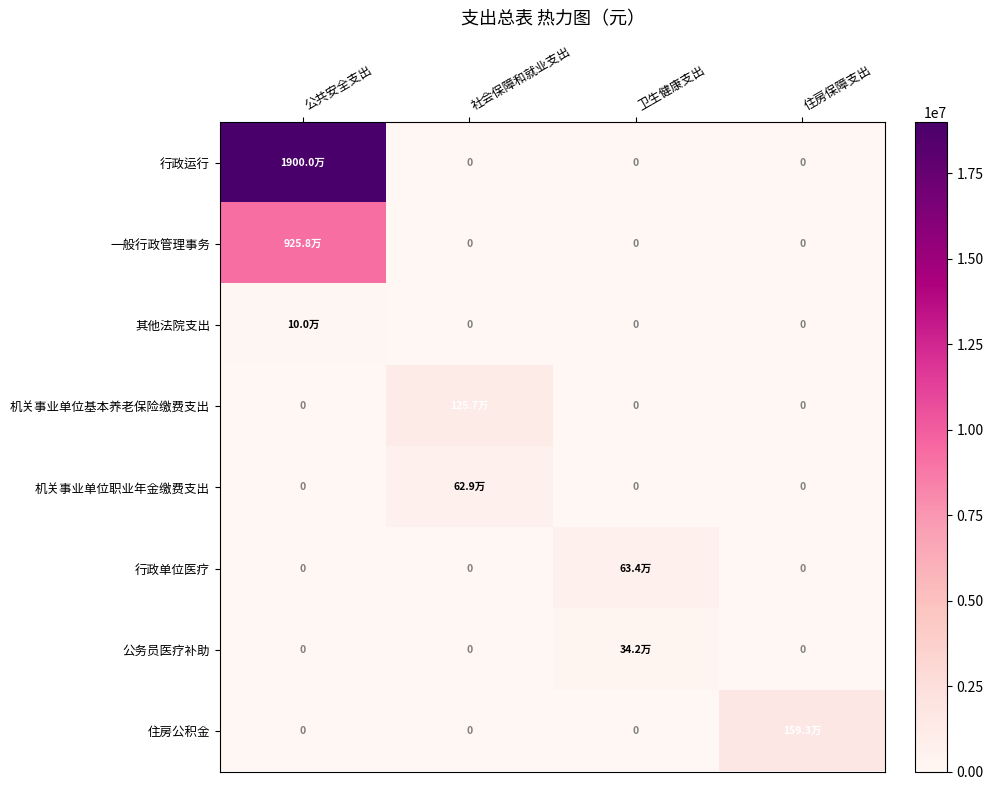

What is the difference between the maximum and minimum values in the 公务员医疗补助 series?

342377.4